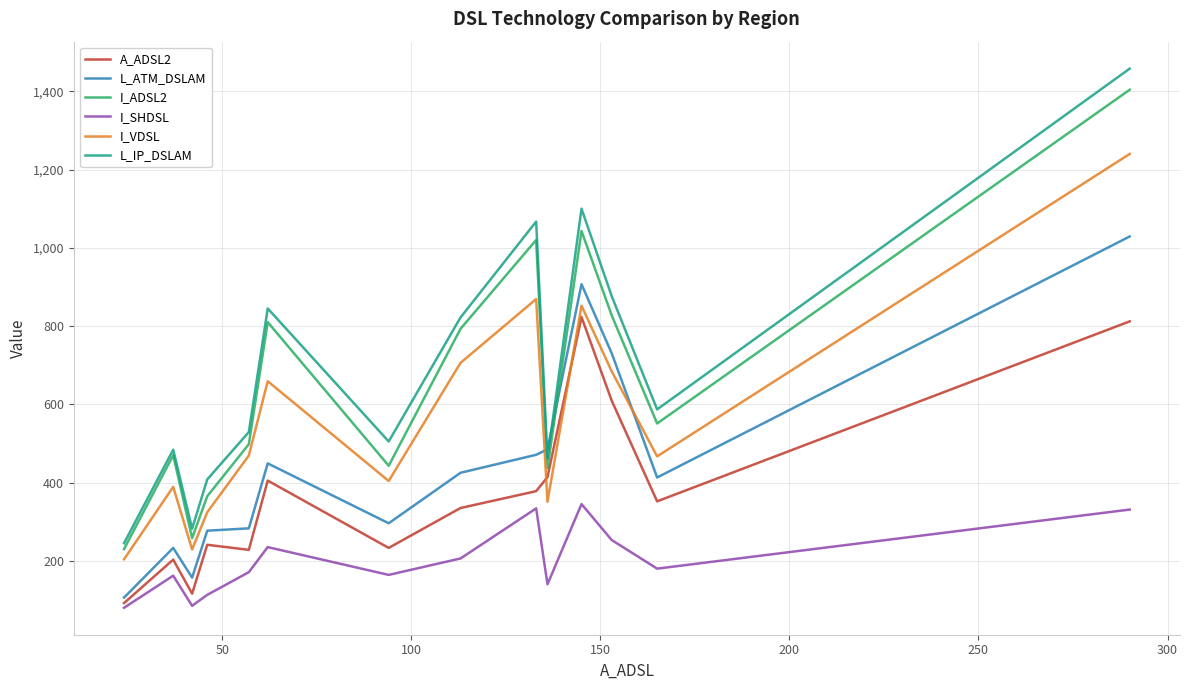

Which series has the widest spread of values?

L_IP_DSLAM